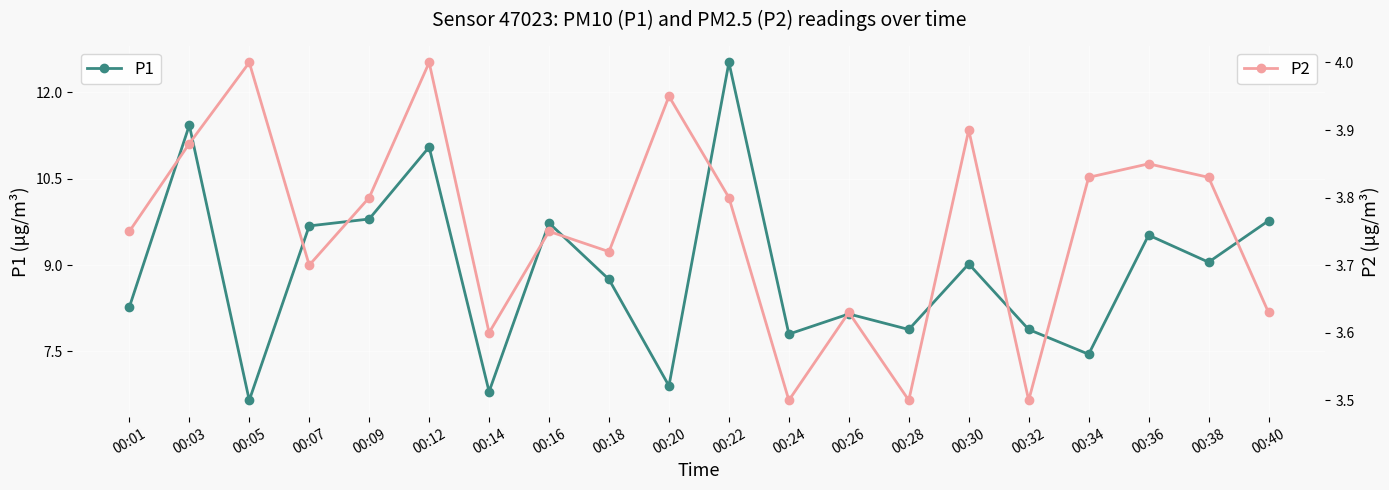

What is the value of the P2 point at the 5th from the left?

3.8